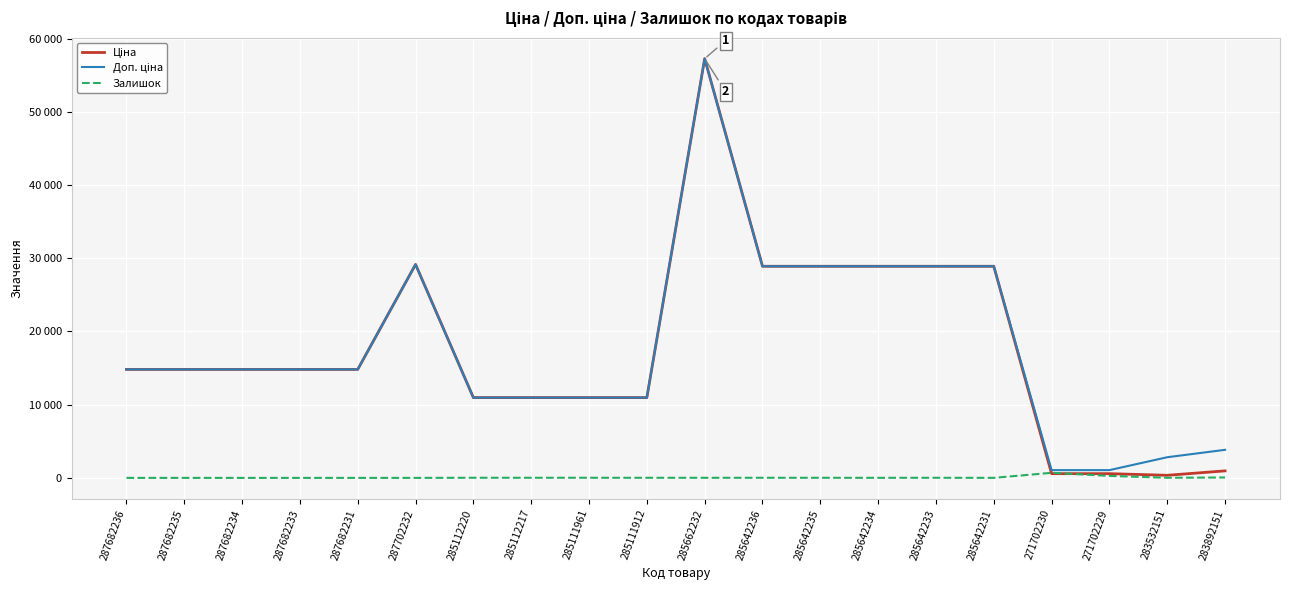

Does the chart have visible grid lines?

Yes